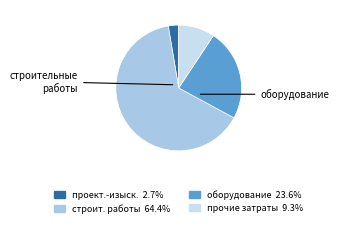

Does any single category account for the majority?

Yes